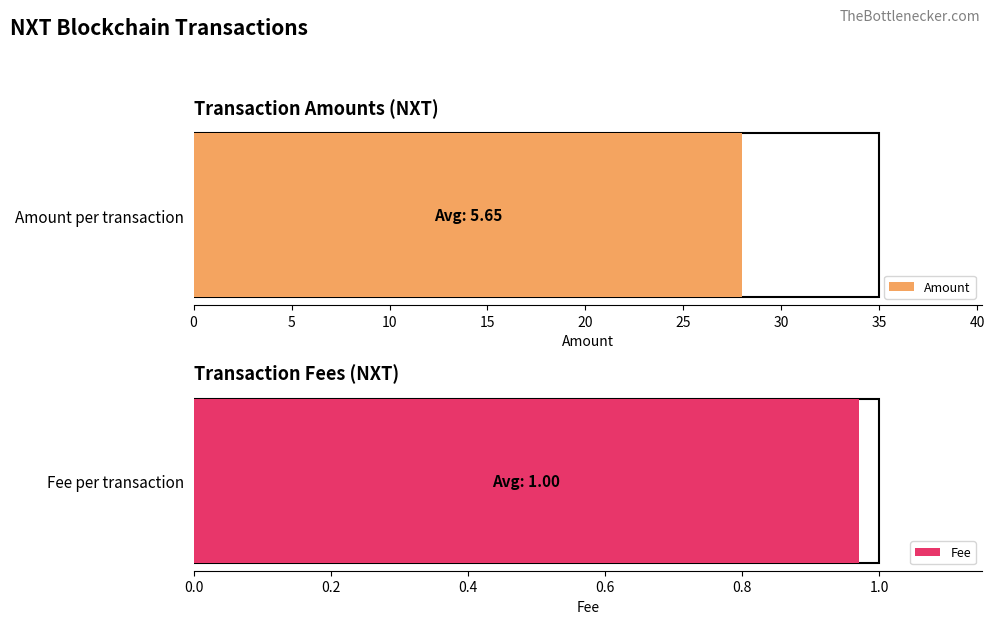

Rank the series by their average value, from lowest to highest.

Fee, Amount